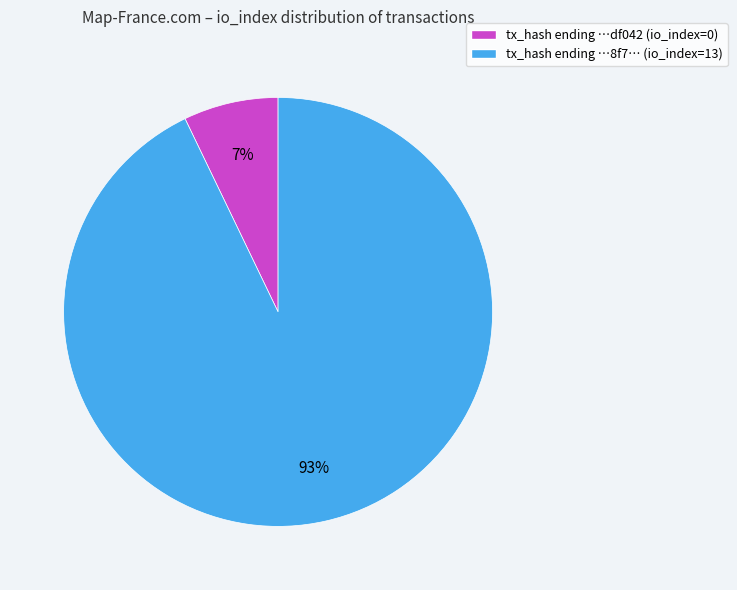

Is tx_hash ending …df042 (io_index=0) the majority of the pie?

No